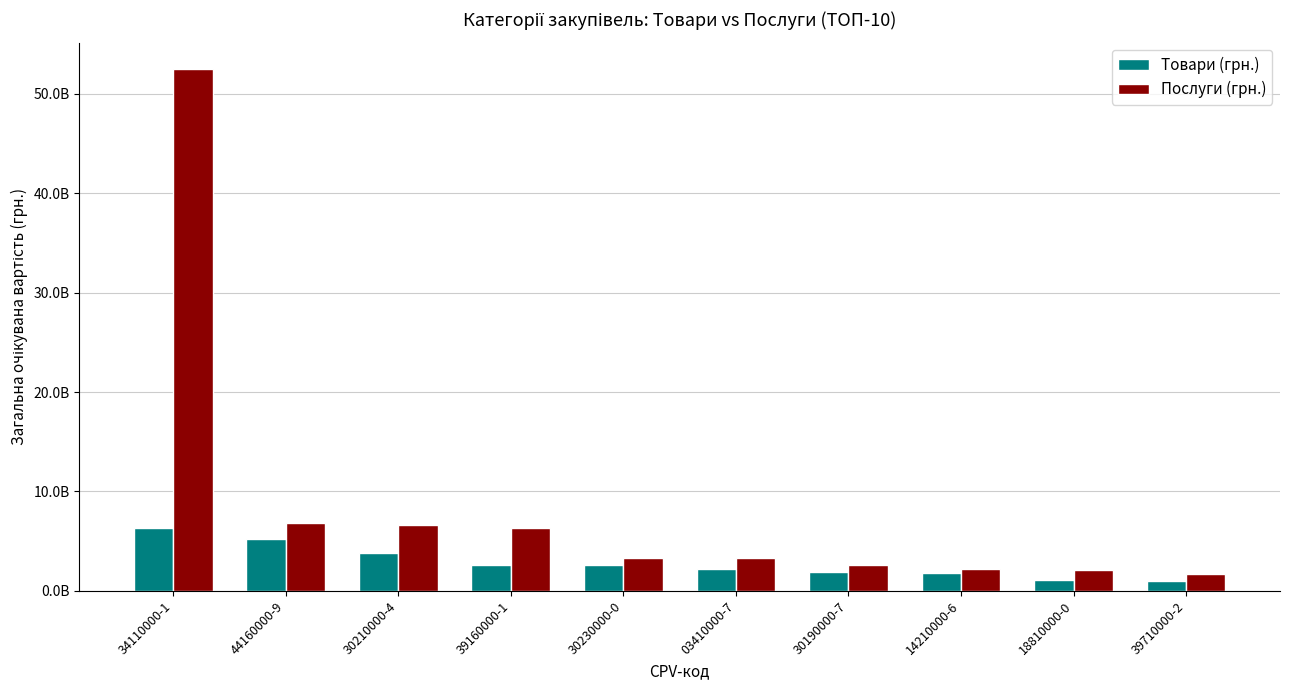

Is the value of Послуги (грн.) at 30230000-0 greater than the value of Товари (грн.) at 30230000-0?

Yes